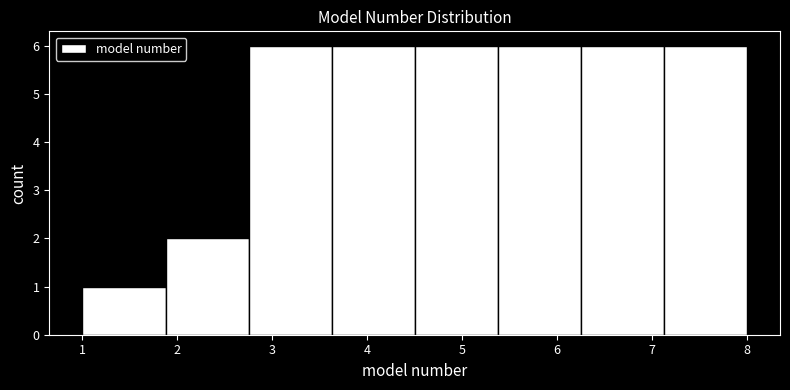

Reading left to right, list every bar in this chart as the range it spans on the x-axis followed by its height. Neither the bar edges nor the heights are printed on the chart, so give them approximately, as read against the axes.

1.0 to 1.9: 1
1.9 to 2.8: 2
2.8 to 3.6: 6
3.6 to 4.5: 6
4.5 to 5.4: 6
5.4 to 6.3: 6
6.3 to 7.1: 6
7.1 to 8.0: 6